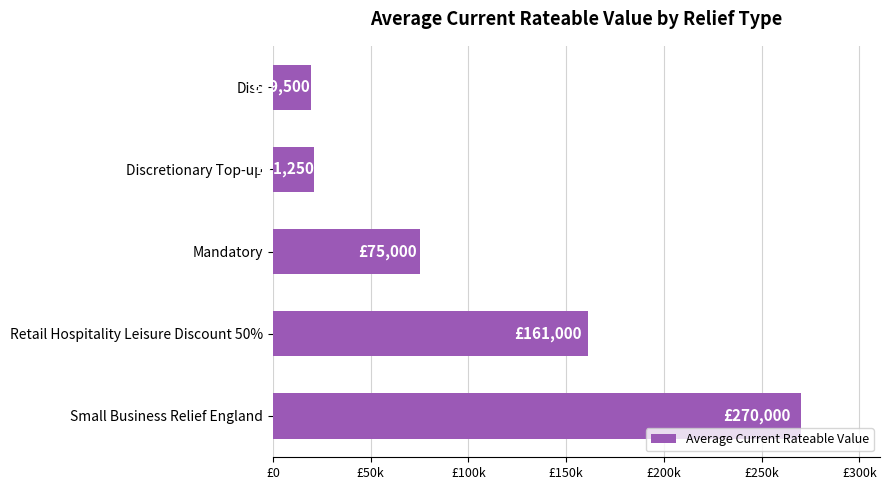

Are the bars horizontal?

Yes